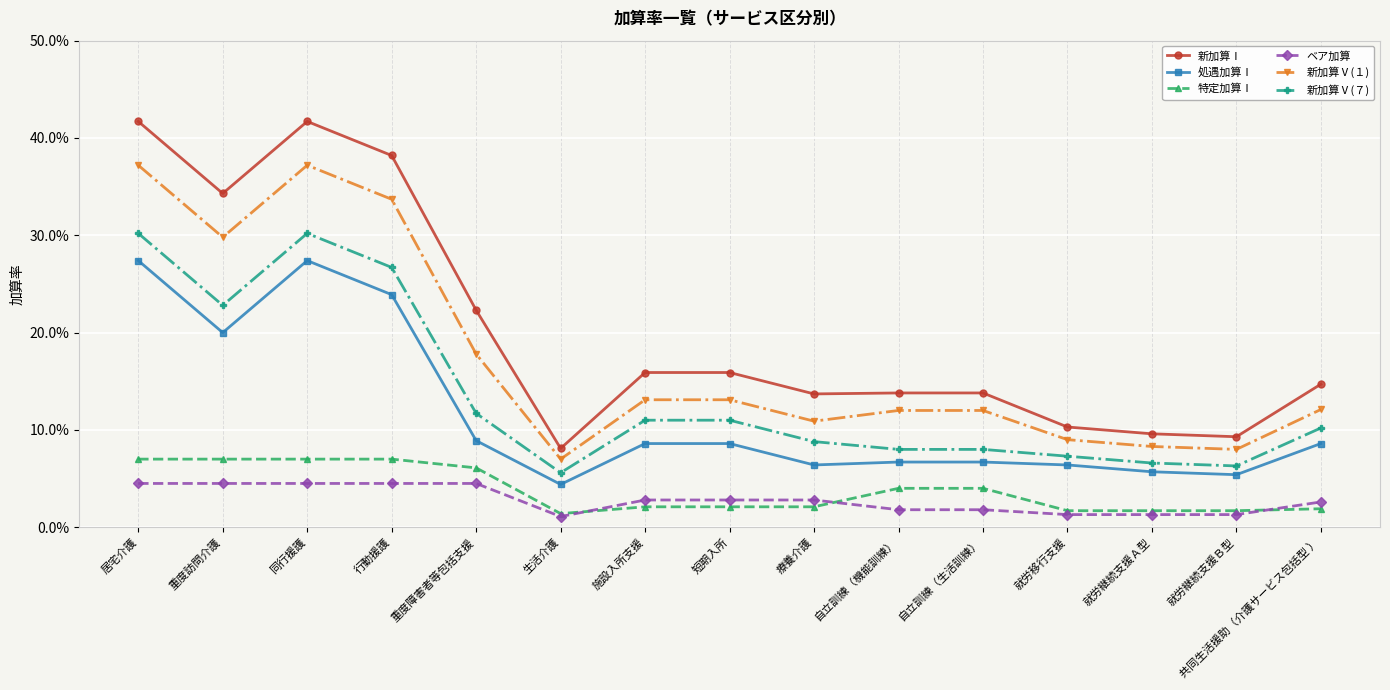

Where is 新加算Ⅰ nearest to the value 0?

生活介護